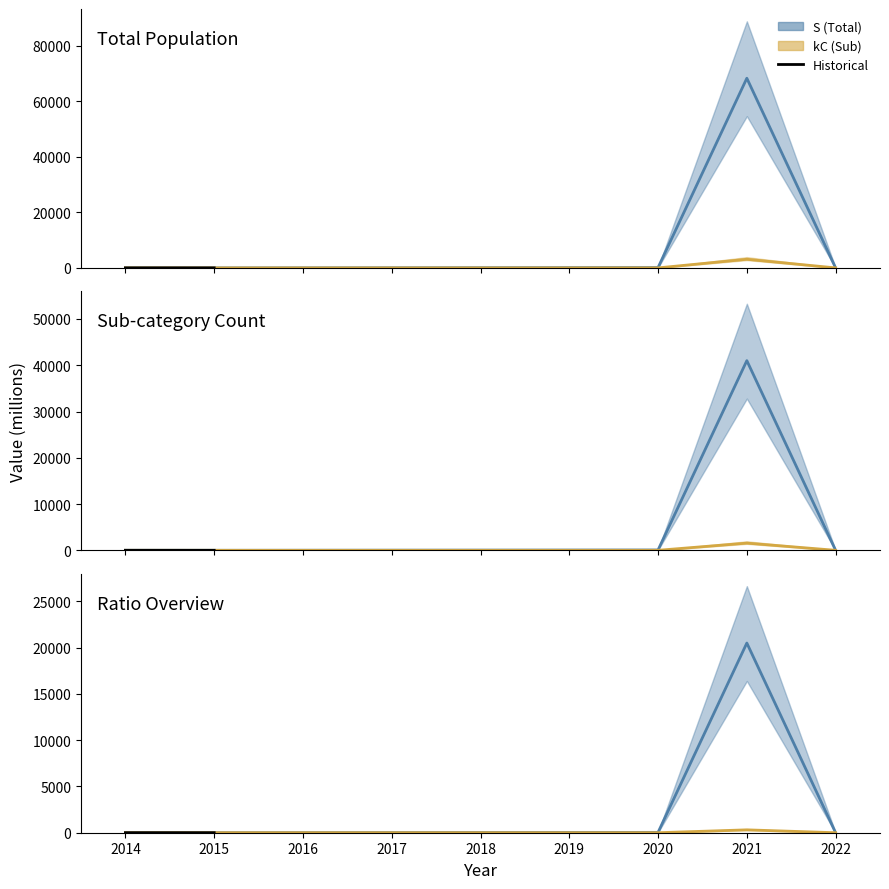

True or false: kC (Sub) and S (Total) cross at least once.

False